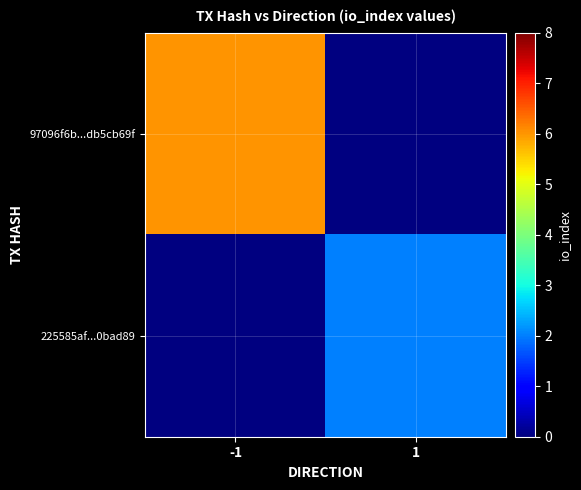

Which series has the widest spread of values?

97096f6b...db5cb69f